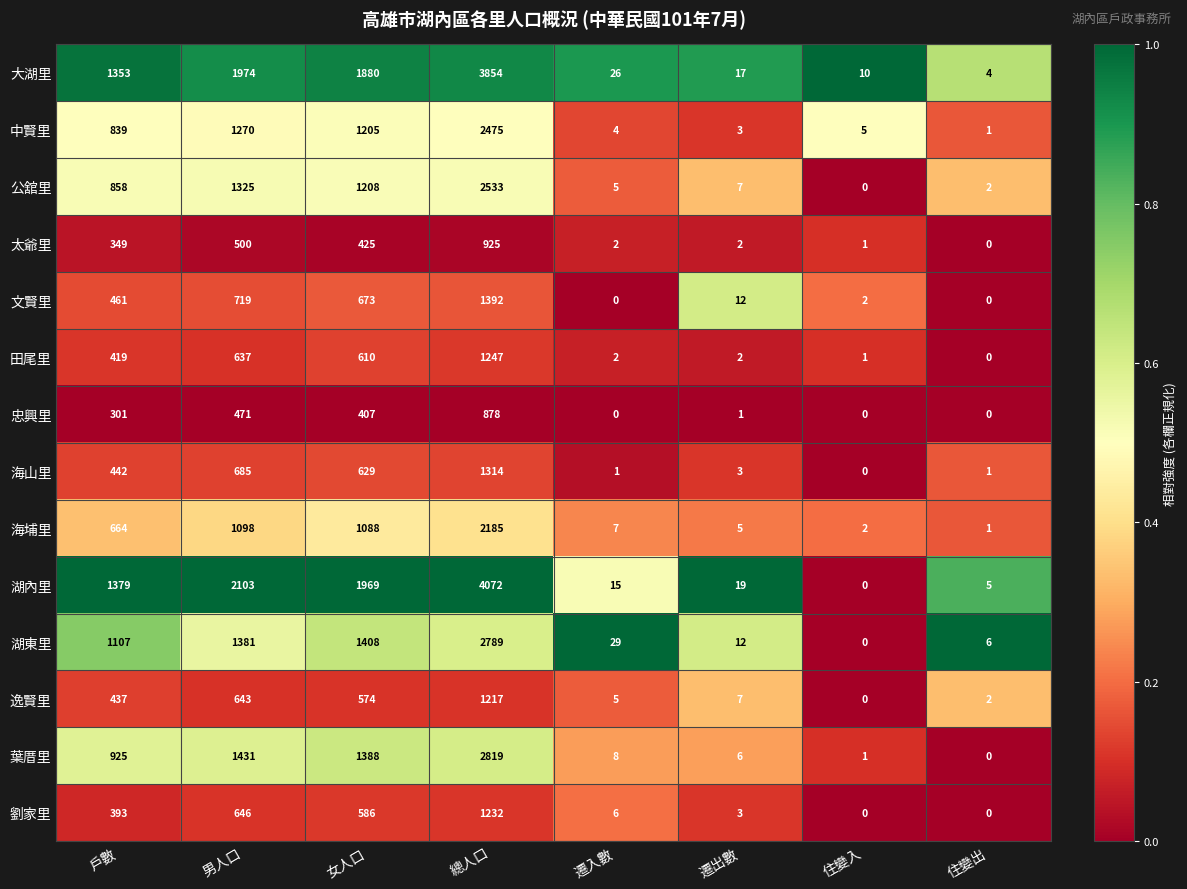

Which series has the largest range (max minus min)?

湖內里